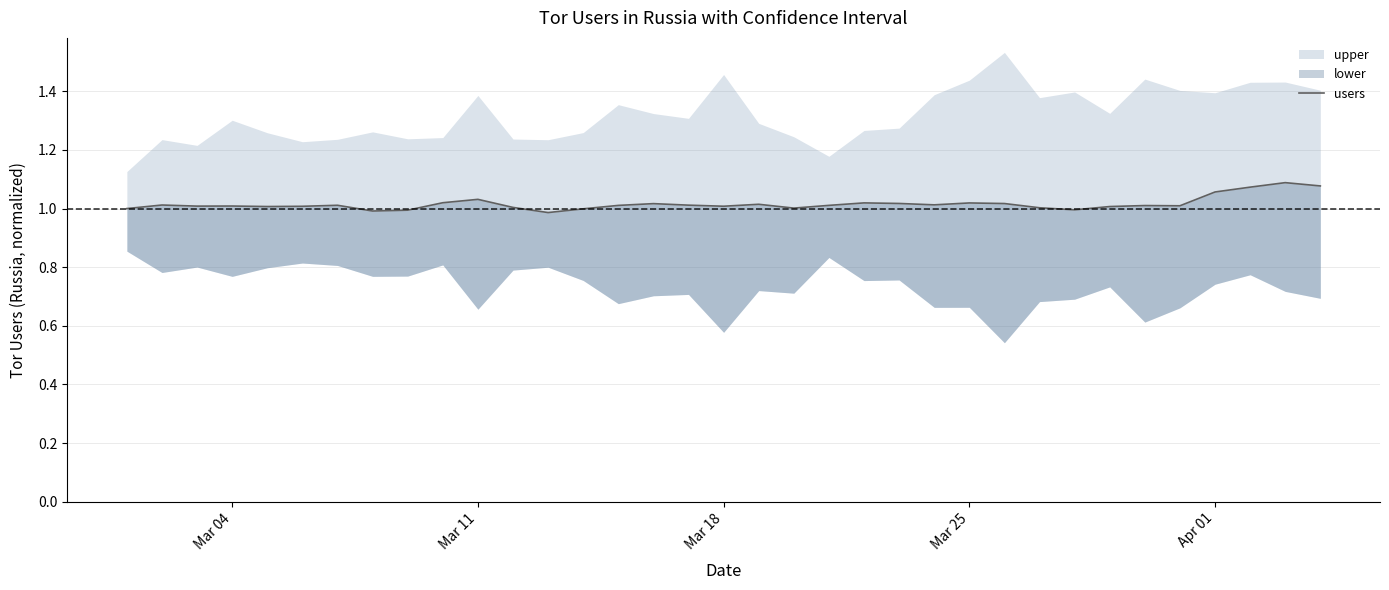

The value at 19 is 0.6. True or false?

False